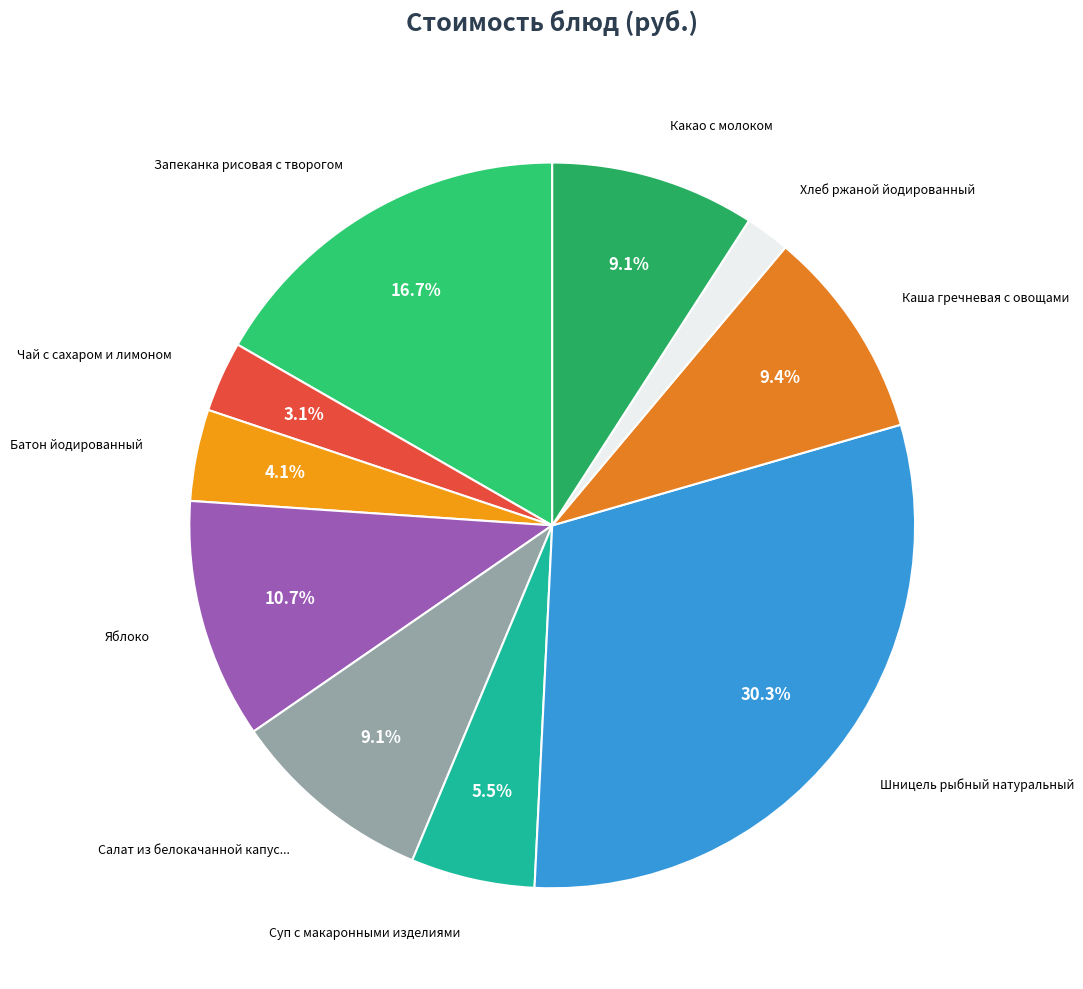

Count the number of slices in the pie.

10